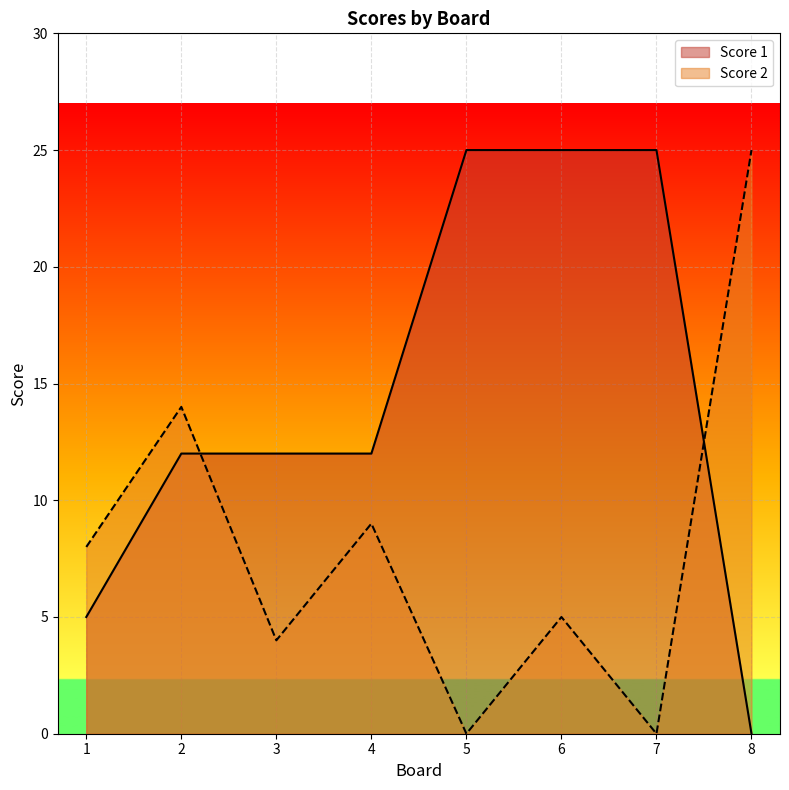

After their last crossing, which series has the higher values: Score 2 or Score 1?

Score 2